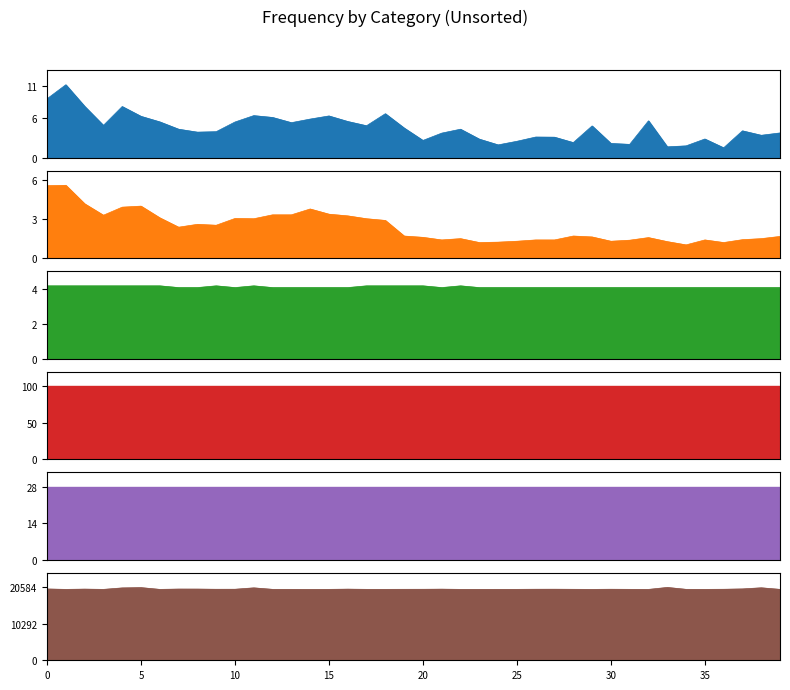

The value of SDS_P2 at 26 is 1.4. True or false?

True